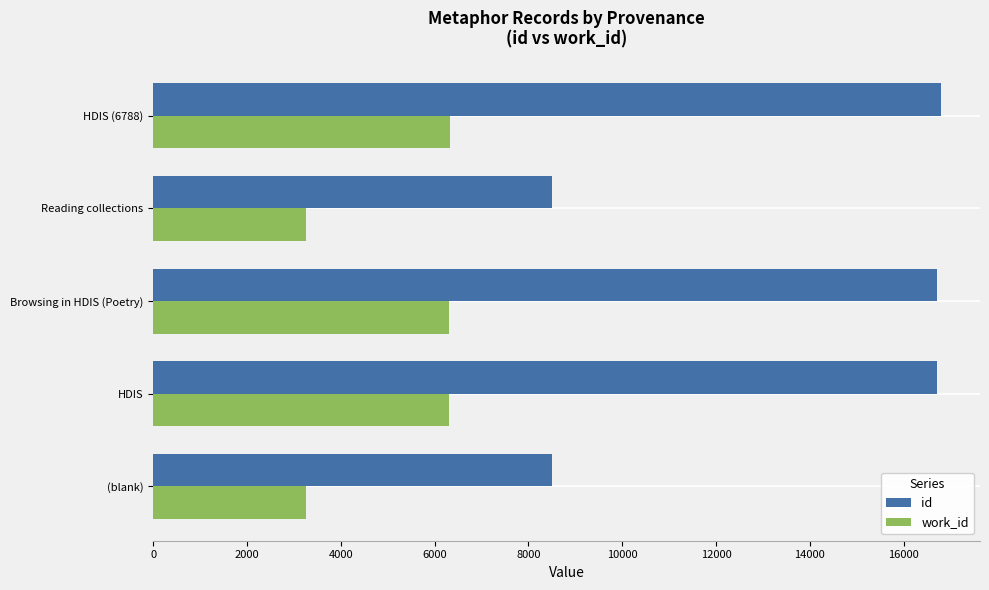

Rank the series by their maximum value, from highest to lowest.

id, work_id